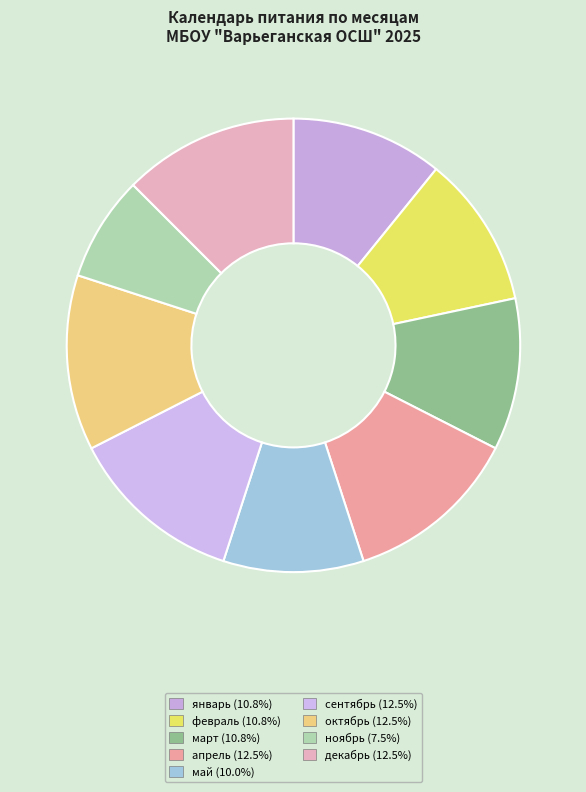

What percentage do декабрь and апрель together represent?

25.0%